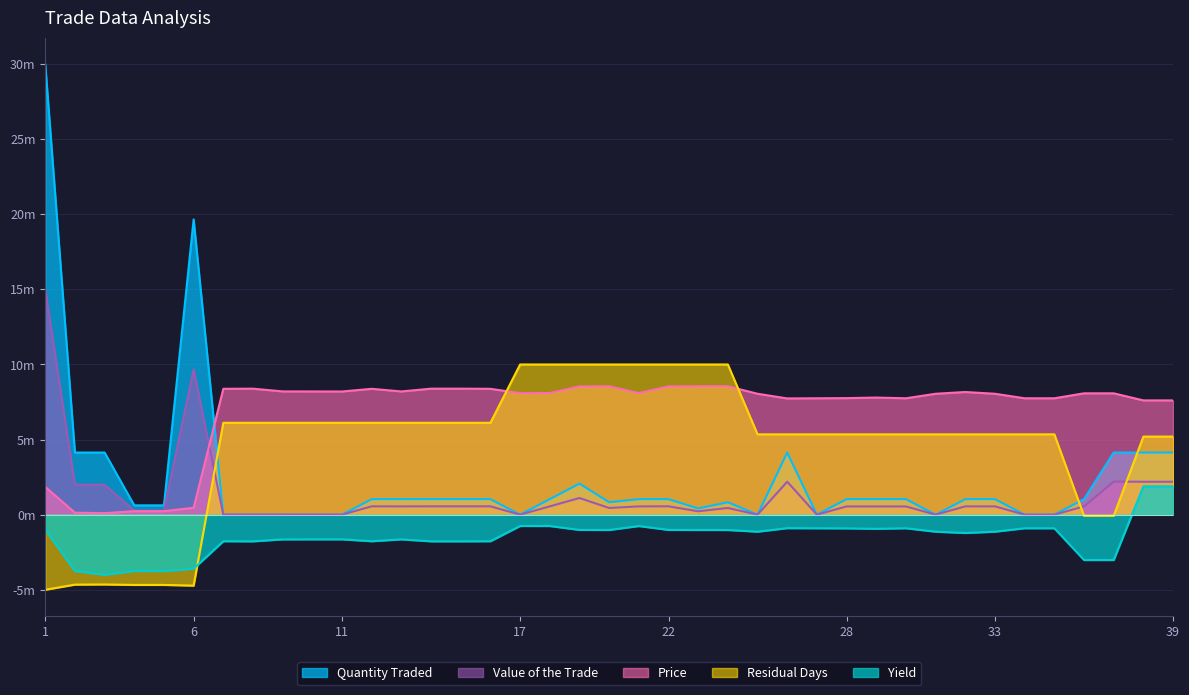

What is the difference between the highest and lowest values at 33?

9181500.0